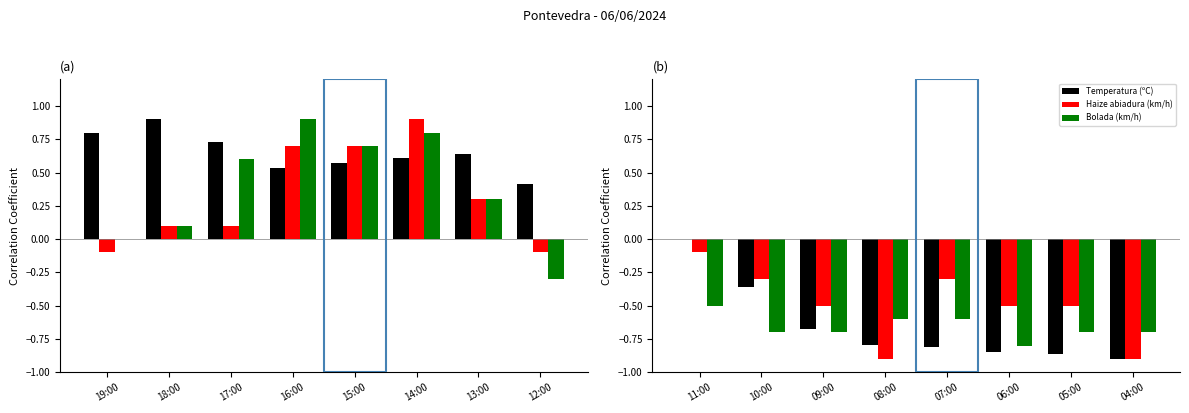

Is the value of Haize abiadura (km/h) at 07:00 greater than the value of Temperatura (ºC) at 07:00?

Yes